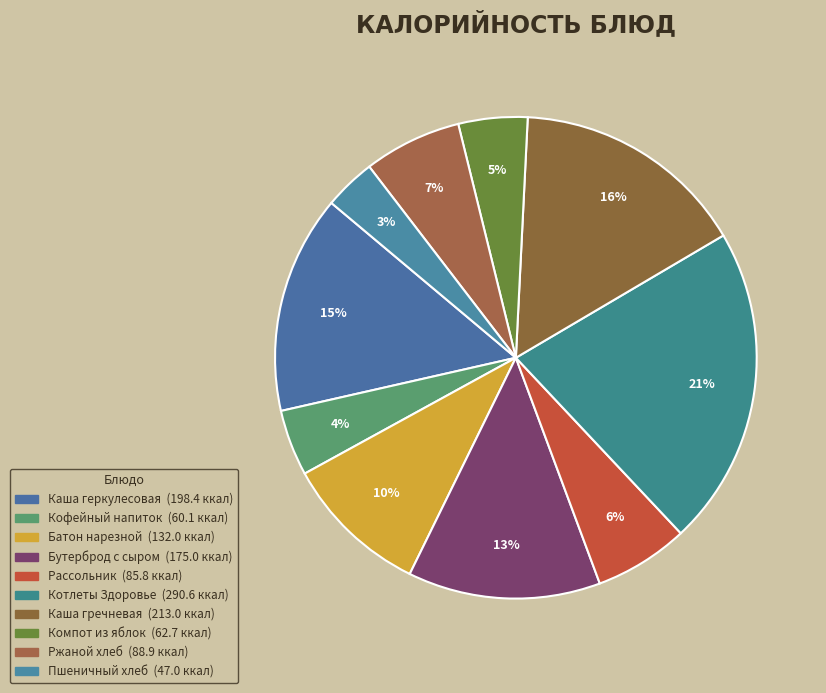

To the nearest percent, what portion does Пшеничный хлеб represent?

3%